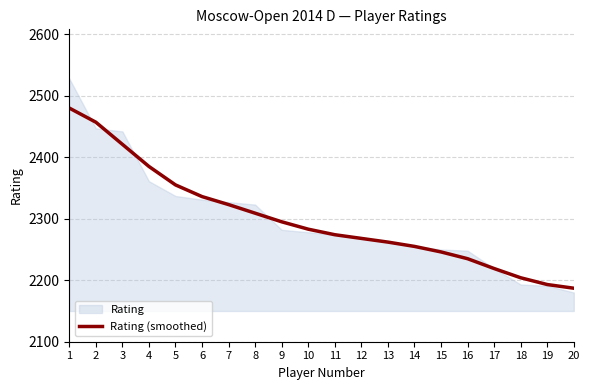

What is the difference between the values at 5 and 2?

102